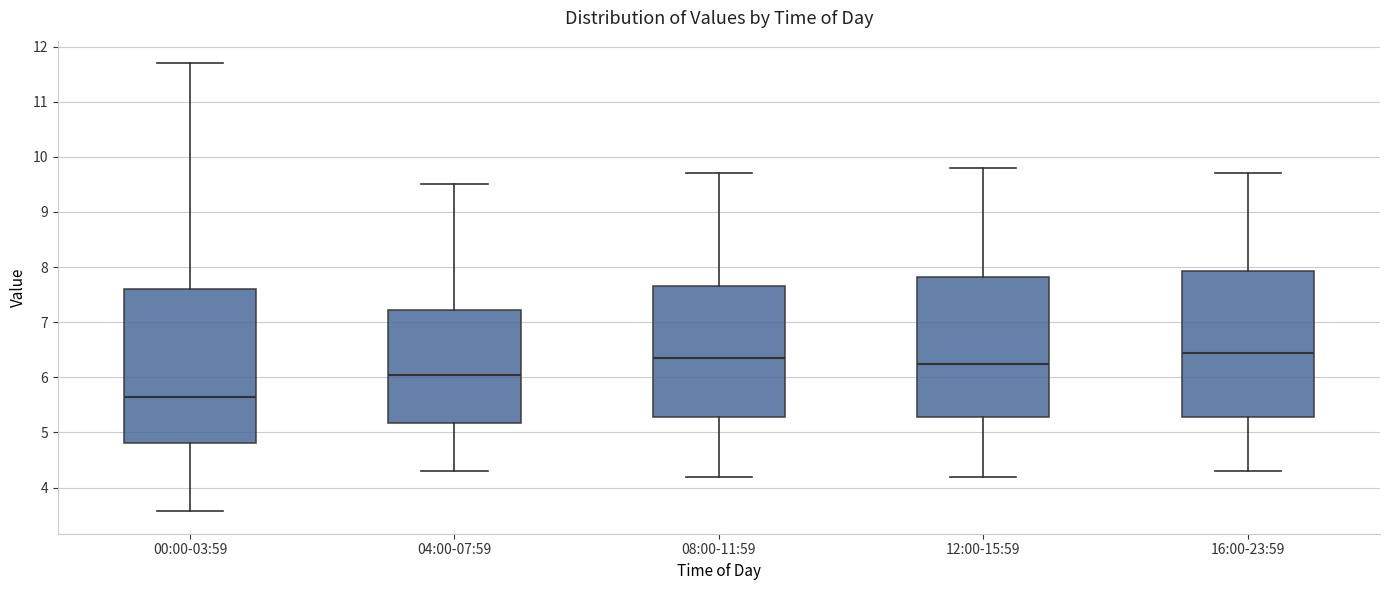

Where does the lower whisker of the box for 00:00-03:59 end on the y-axis? The values are not printed on the chart, so give them approximately, as read against the axis.

3.6